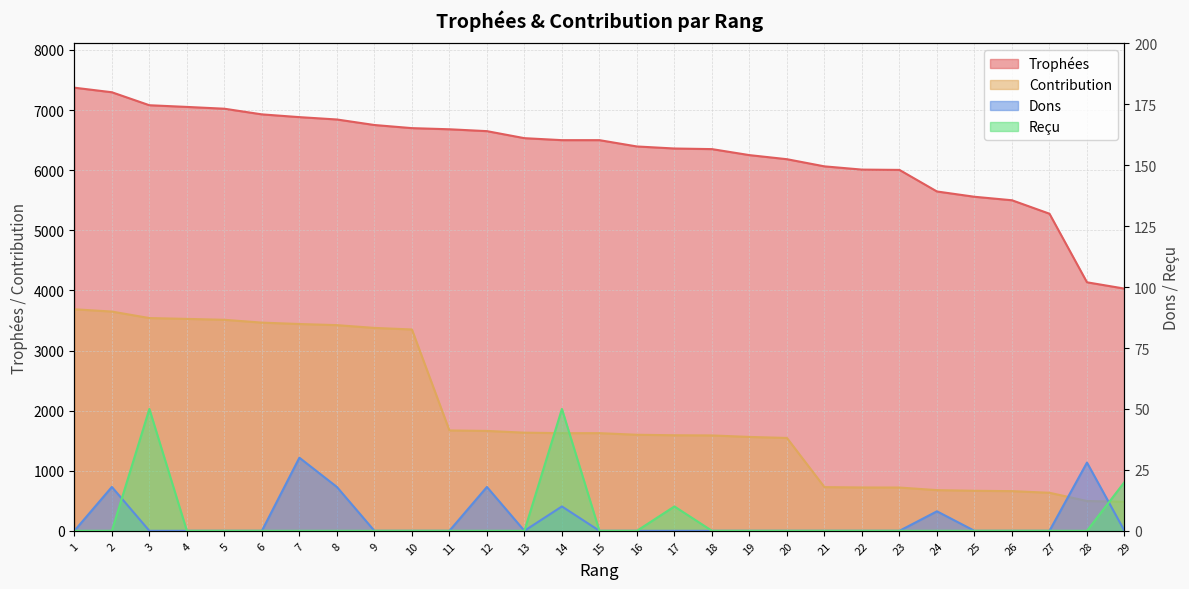

Which category has the lowest value in the Trophées series?

29